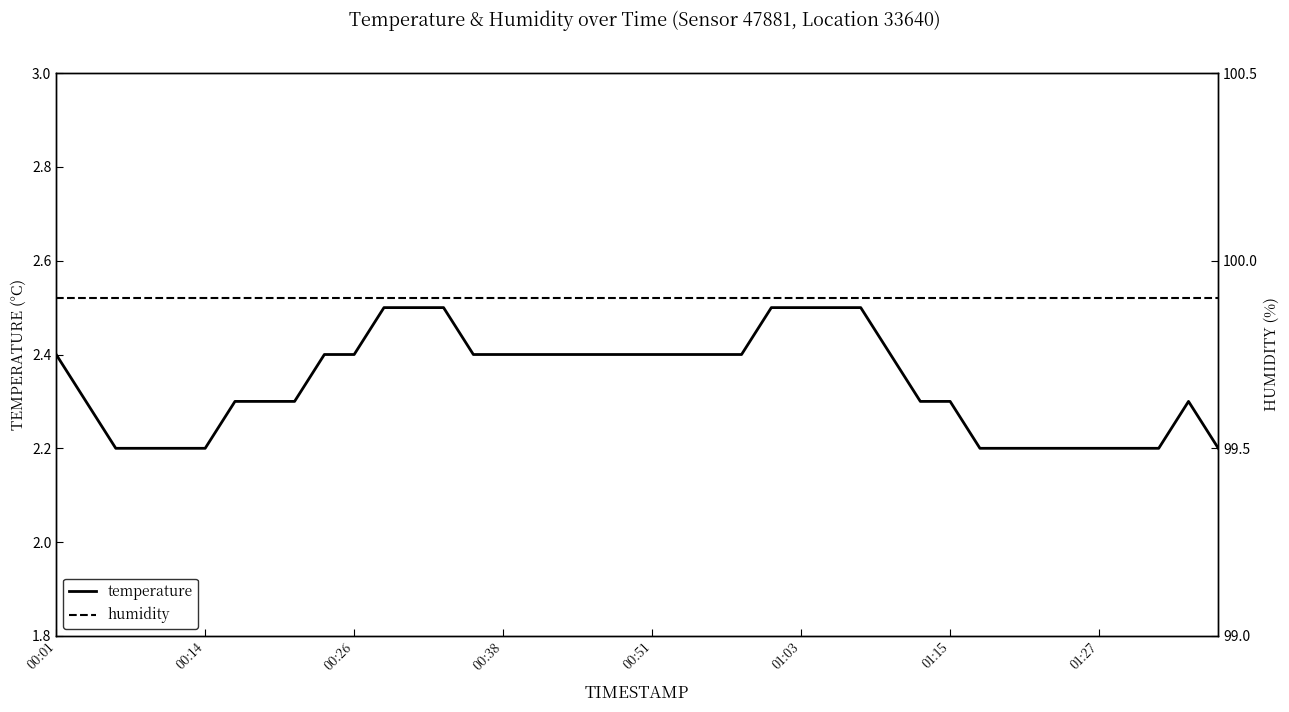

What is the difference between the maximum and minimum values in the temperature series?

0.3